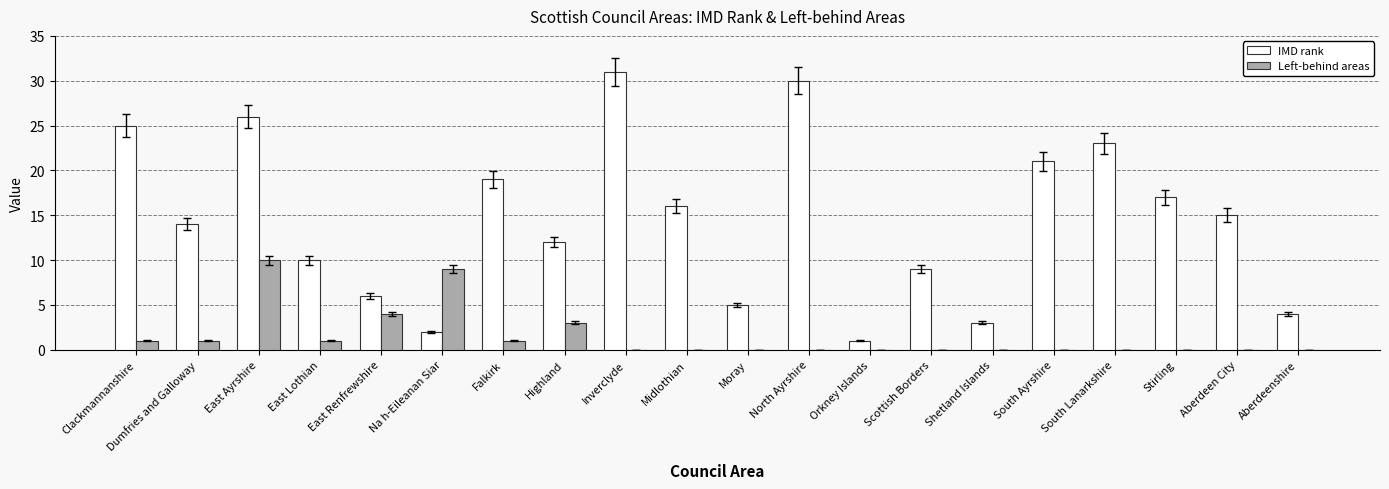

What is the sum of all IMD rank values?

289